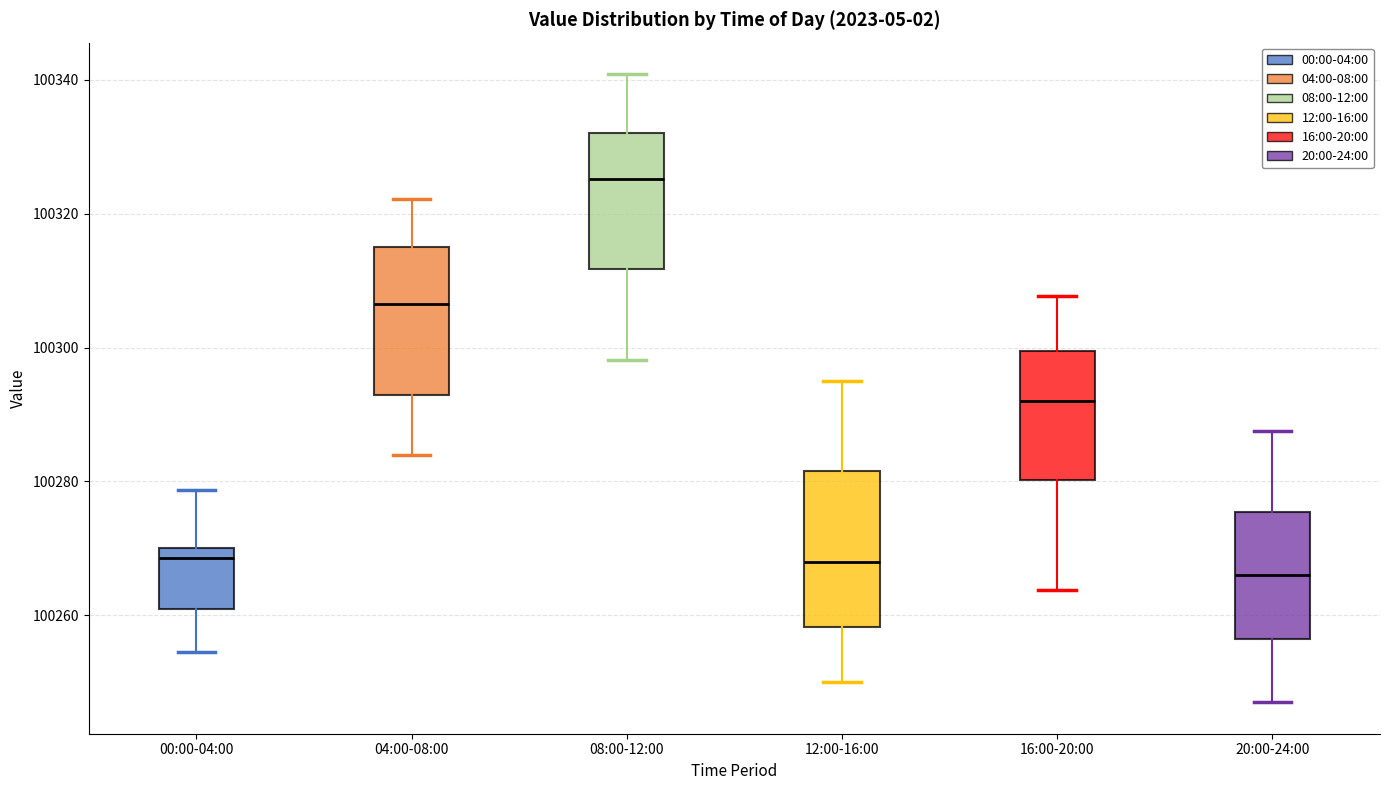

Reading left to right, read every box against the y-axis: the position of its median line, the range the box covers, and the ends of its whiskers. The values are not printed on the chart, so give them approximately, as read against the axis.

00:00-04:00: median 100268, box 100260 to 100270, whiskers 100254 to 100278
04:00-08:00: median 100306, box 100292 to 100316, whiskers 100284 to 100322
08:00-12:00: median 100326, box 100312 to 100332, whiskers 100298 to 100340
12:00-16:00: median 100268, box 100258 to 100282, whiskers 100250 to 100296
16:00-20:00: median 100292, box 100280 to 100300, whiskers 100264 to 100308
20:00-24:00: median 100266, box 100256 to 100276, whiskers 100248 to 100288